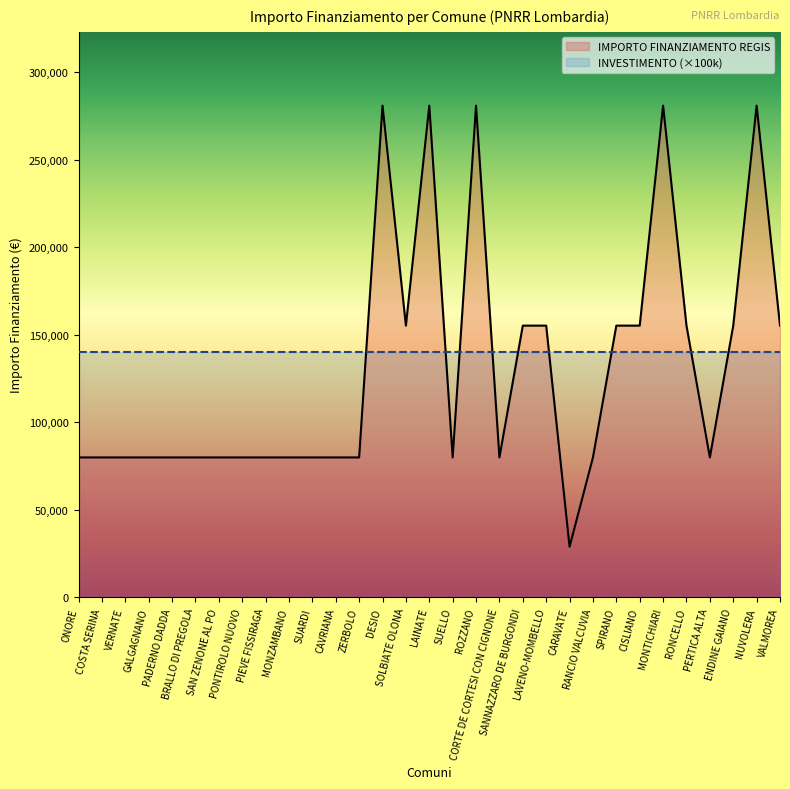

What position from the right is VALMOREA?

1